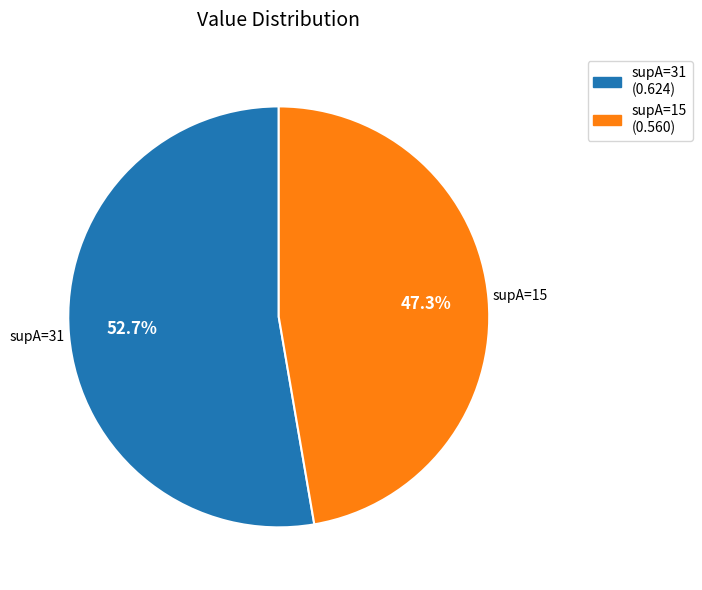

Which has a higher value, supA=15 (0.560) or supA=31 (0.624)?

supA=31 (0.624)